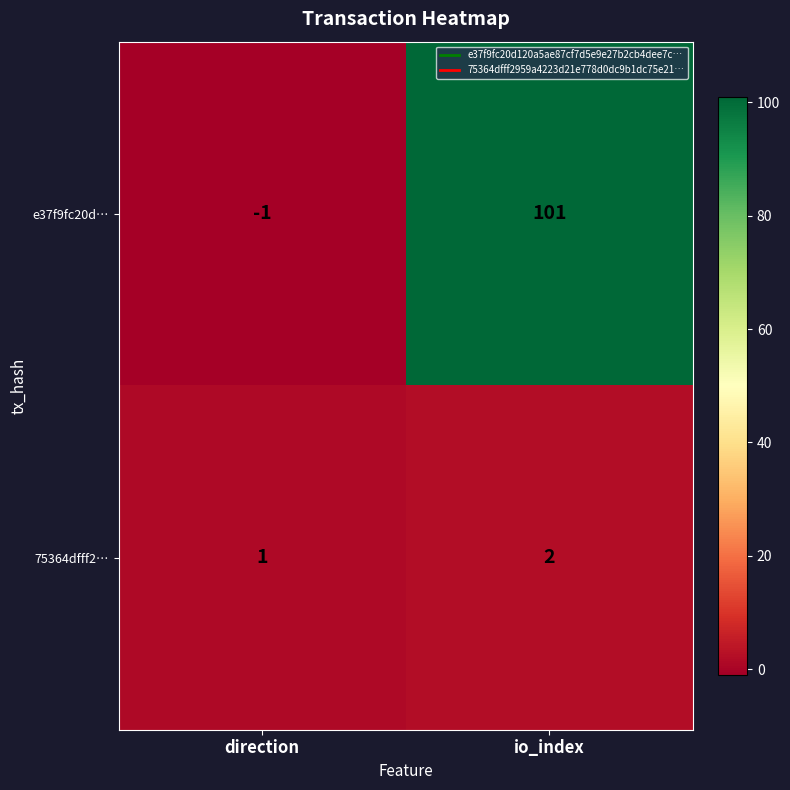

List the series in order of their overall mean, highest first.

e37f9fc20d…, 75364dfff2…